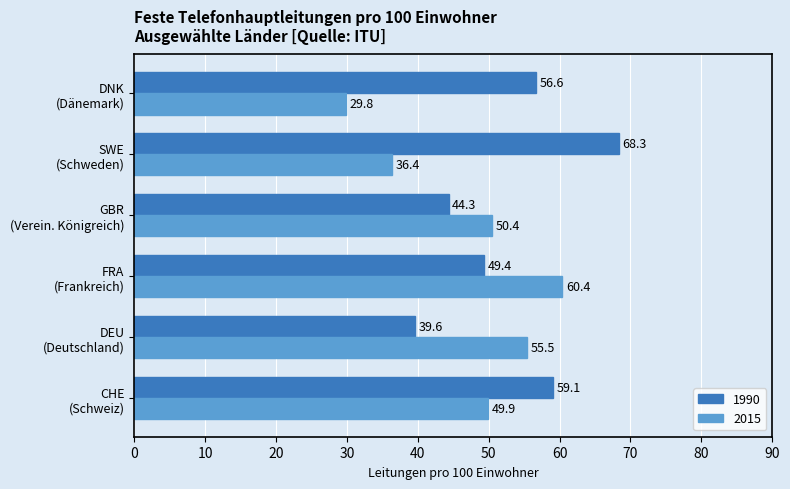

Which category has the highest value across all series?

SWE
(Schweden)